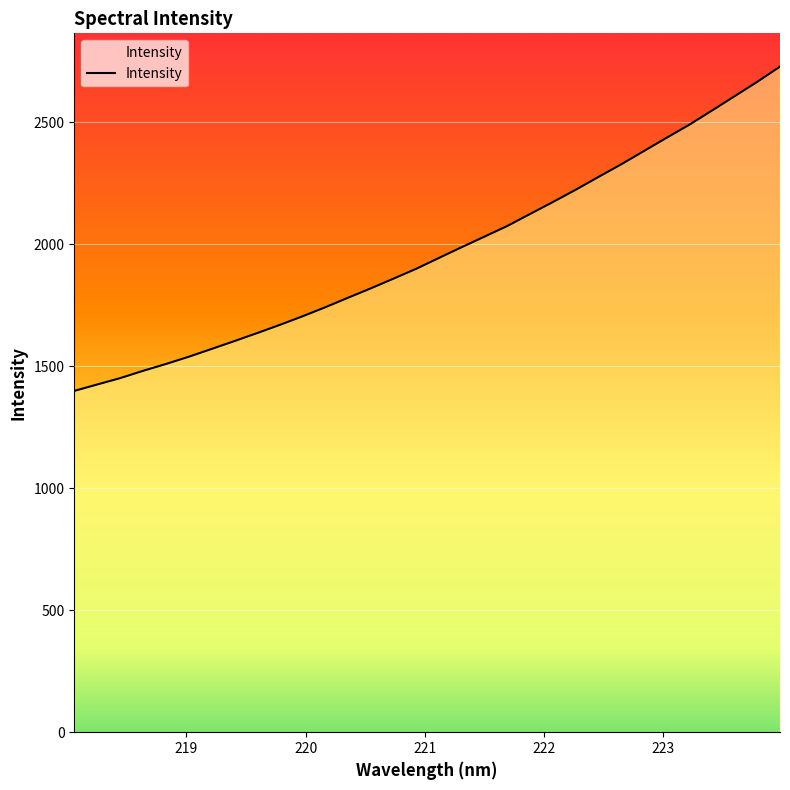

What is the difference between the maximum and minimum values?

1329.5